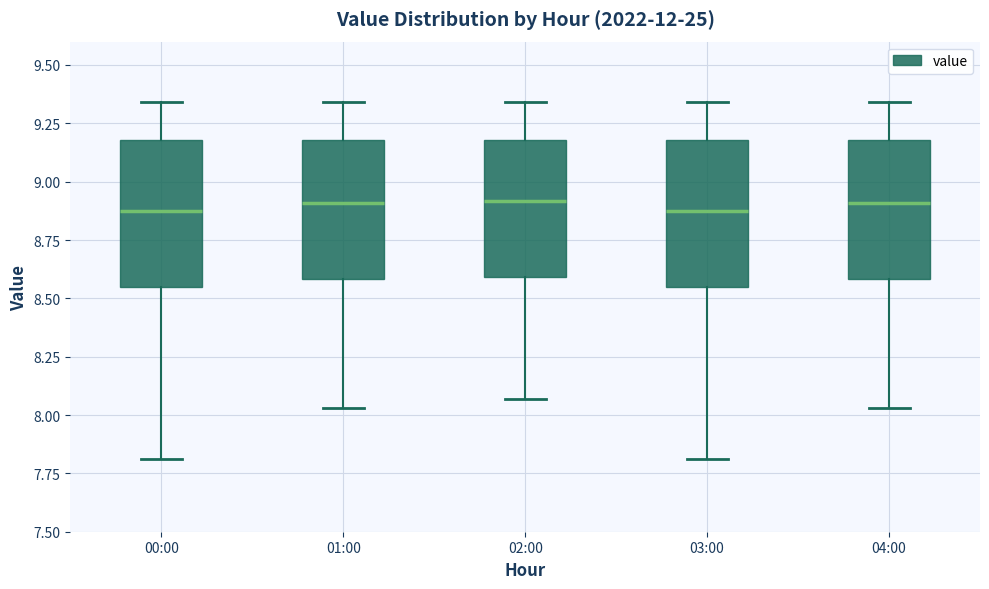

Reading left to right, read every box against the y-axis: the position of its median line, the range the box covers, and the ends of its whiskers. The values are not printed on the chart, so give them approximately, as read against the axis.

00:00: median 8.90, box 8.55 to 9.20, whiskers 7.80 to 9.35
01:00: median 8.90, box 8.60 to 9.20, whiskers 8.05 to 9.35
02:00: median 8.90, box 8.60 to 9.20, whiskers 8.05 to 9.35
03:00: median 8.90, box 8.55 to 9.20, whiskers 7.80 to 9.35
04:00: median 8.90, box 8.60 to 9.20, whiskers 8.05 to 9.35